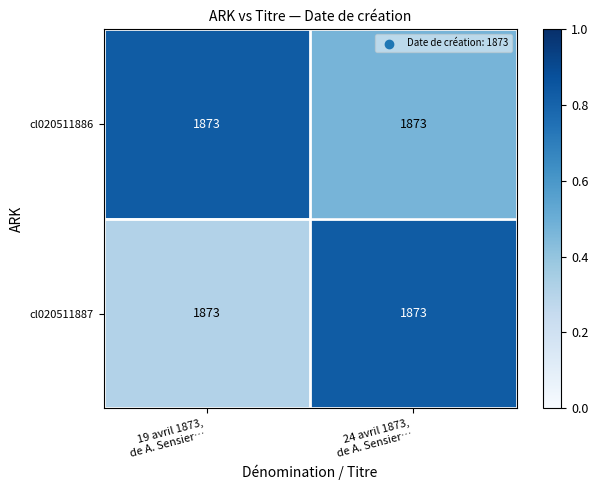

Count the cl020511886 values in the range 0 to 1.

2